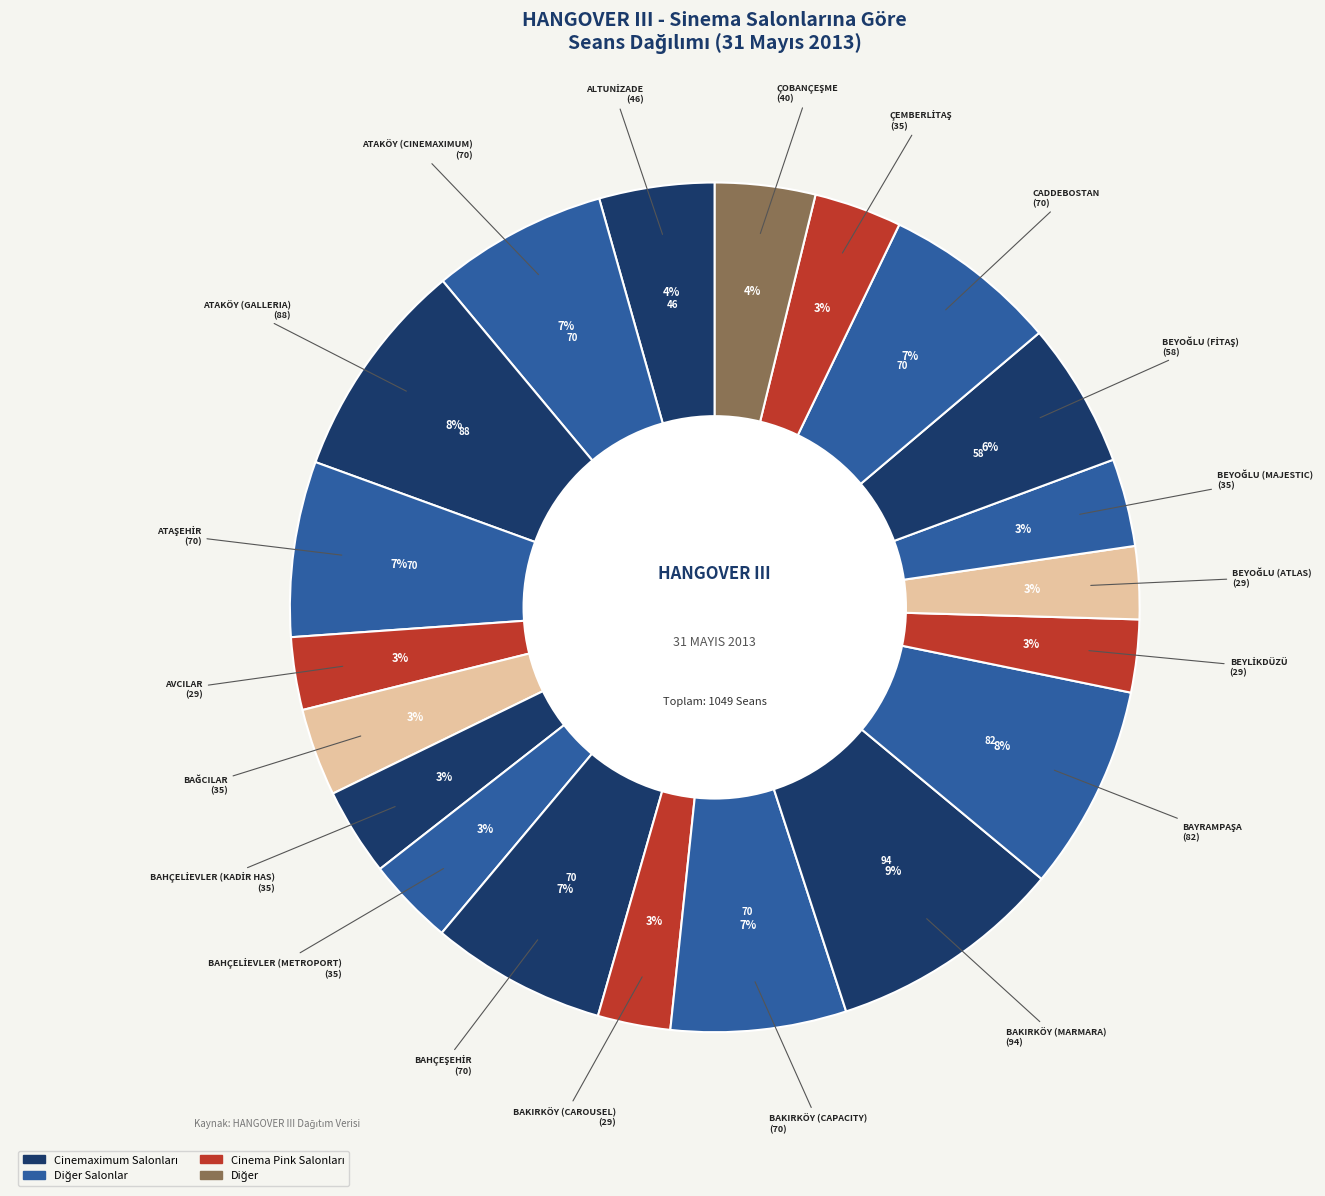

To the nearest percent, what is the difference between the largest and smallest slice percentages?

6%